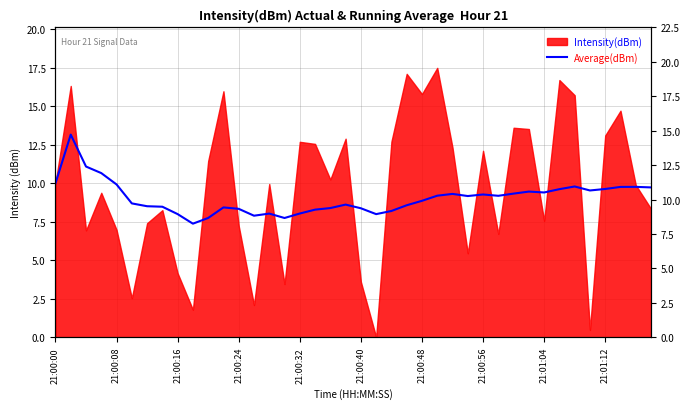

What is the sum of the values at 18 and 21:00:40?

17.1